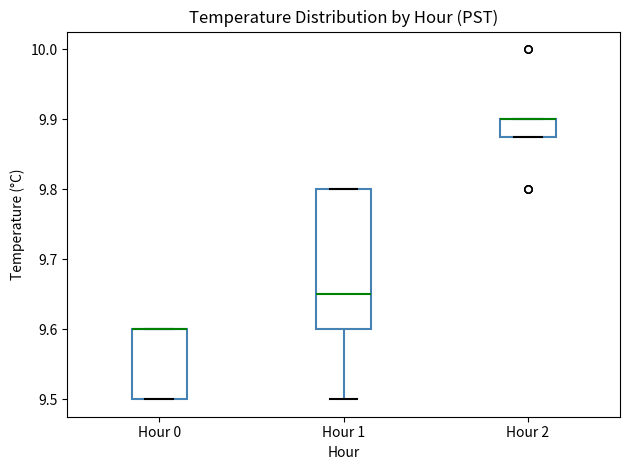

Reading left to right, transcribe this box plot: for each box, give where its median line is, the range the box spans, and where its two whiskers end, as read against the y-axis. The values are not printed on the chart, so give them approximately, as read against the axis.

Hour 0: median 9.60 (drawn on the box's upper edge), box 9.50 to 9.60, whiskers 9.50 to 9.60
Hour 1: median 9.65, box 9.60 to 9.80, whiskers 9.50 to 9.80
Hour 2: median 9.90 (drawn on the box's upper edge), box 9.88 to 9.90, whiskers 9.88 to 9.90